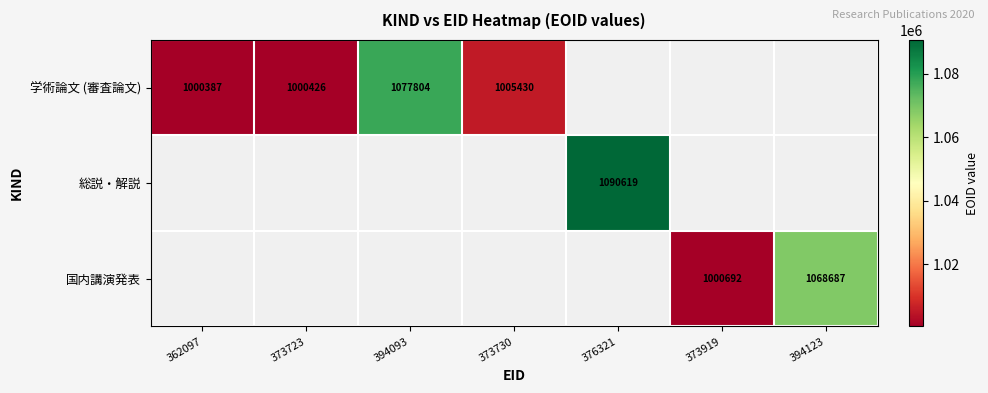

What is the minimum value shown in the chart?

1000387.0